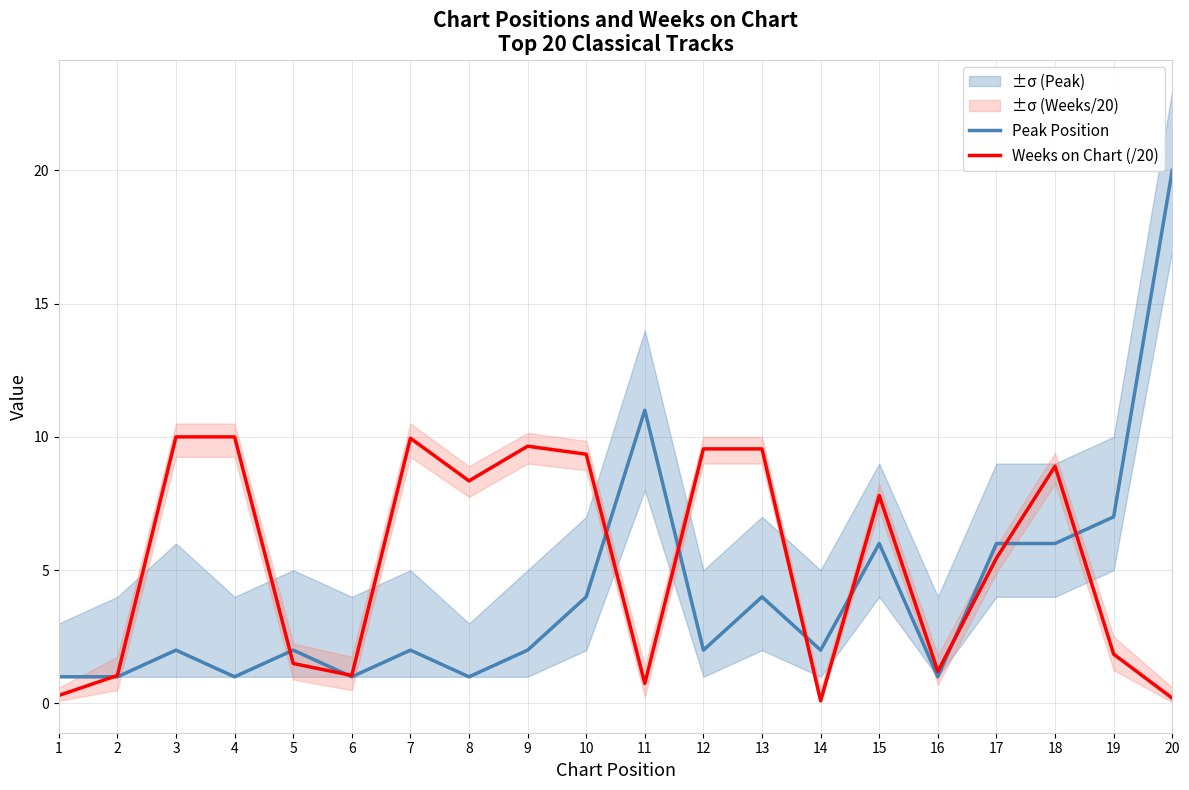

Which category has the lowest value across all series?

14